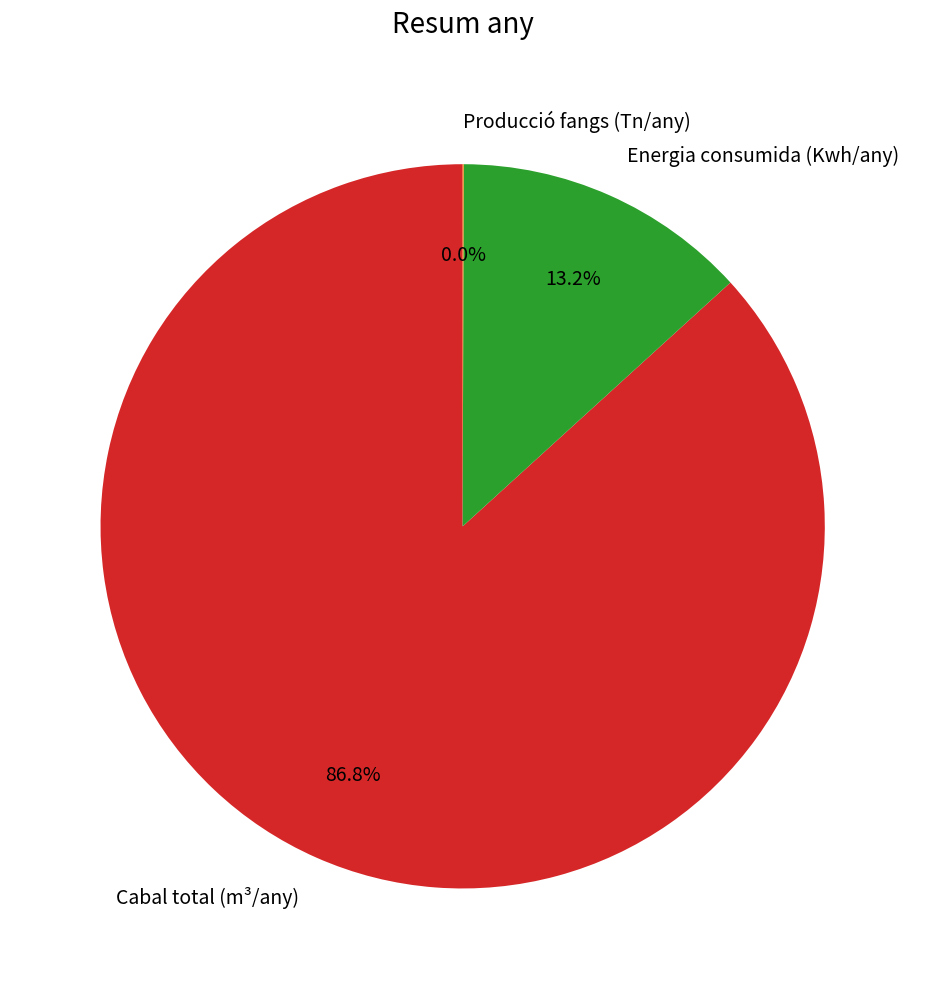

What percentage is NOT represented by Cabal total (m³/any)?

13.2%